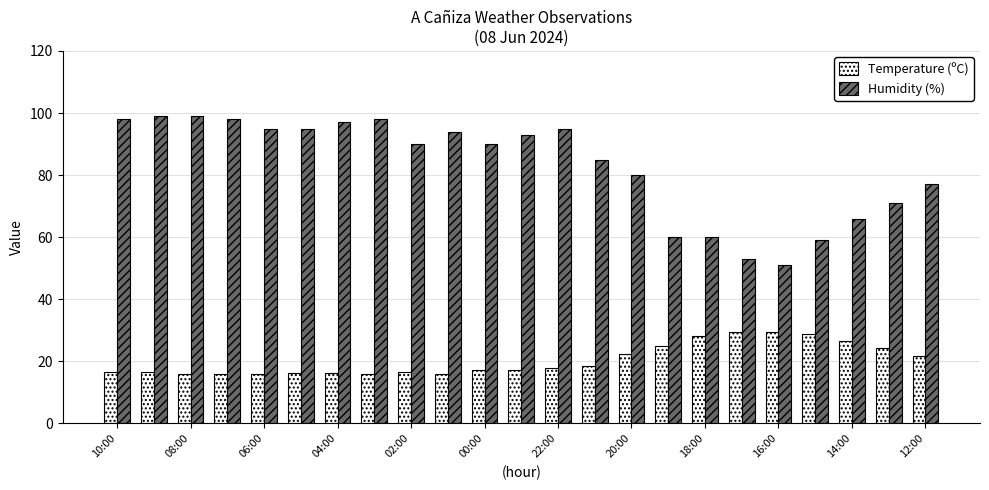

How many bars are there in each group?

2